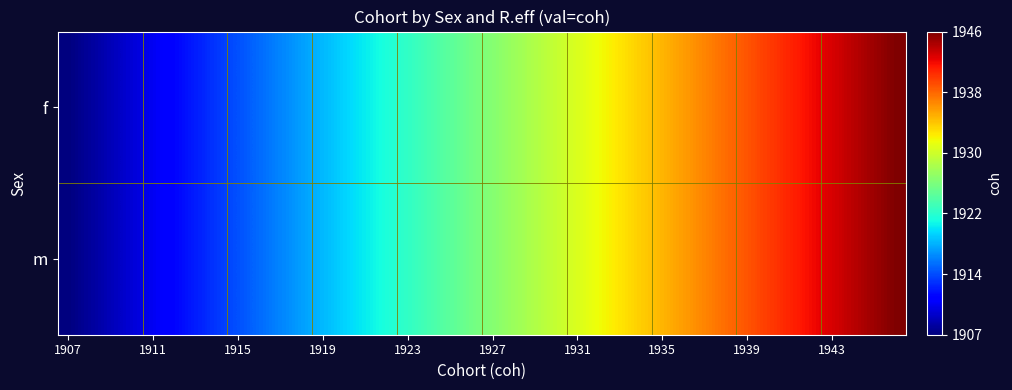

Count the number of data series in this chart.

2